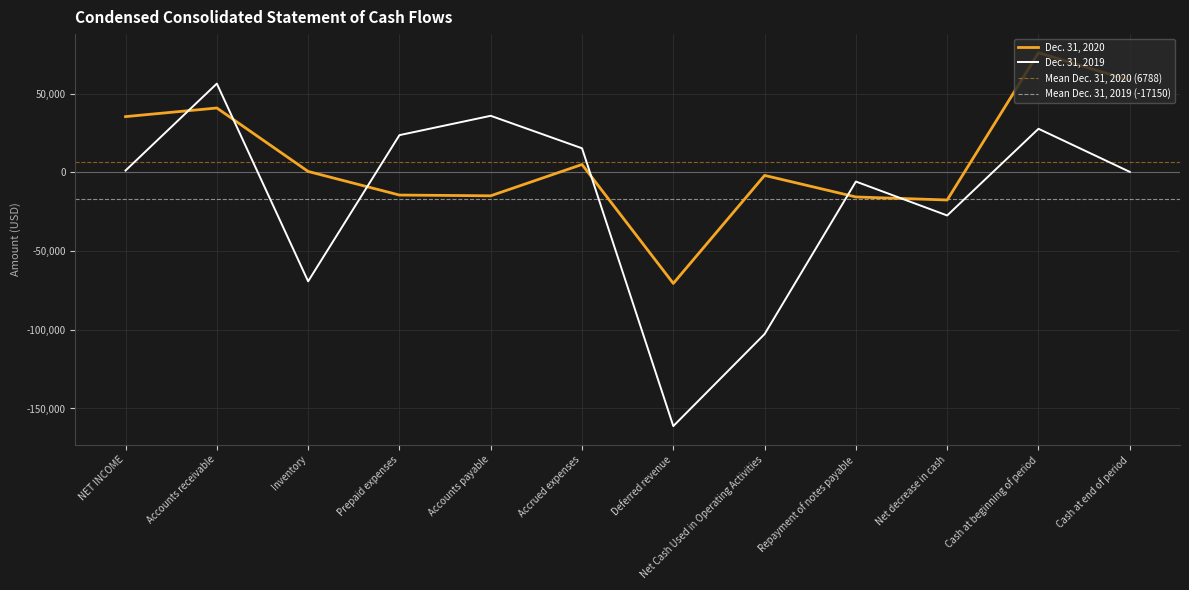

Which series ends up on top after the final intersection of Dec. 31, 2020 and Dec. 31, 2019?

Dec. 31, 2020